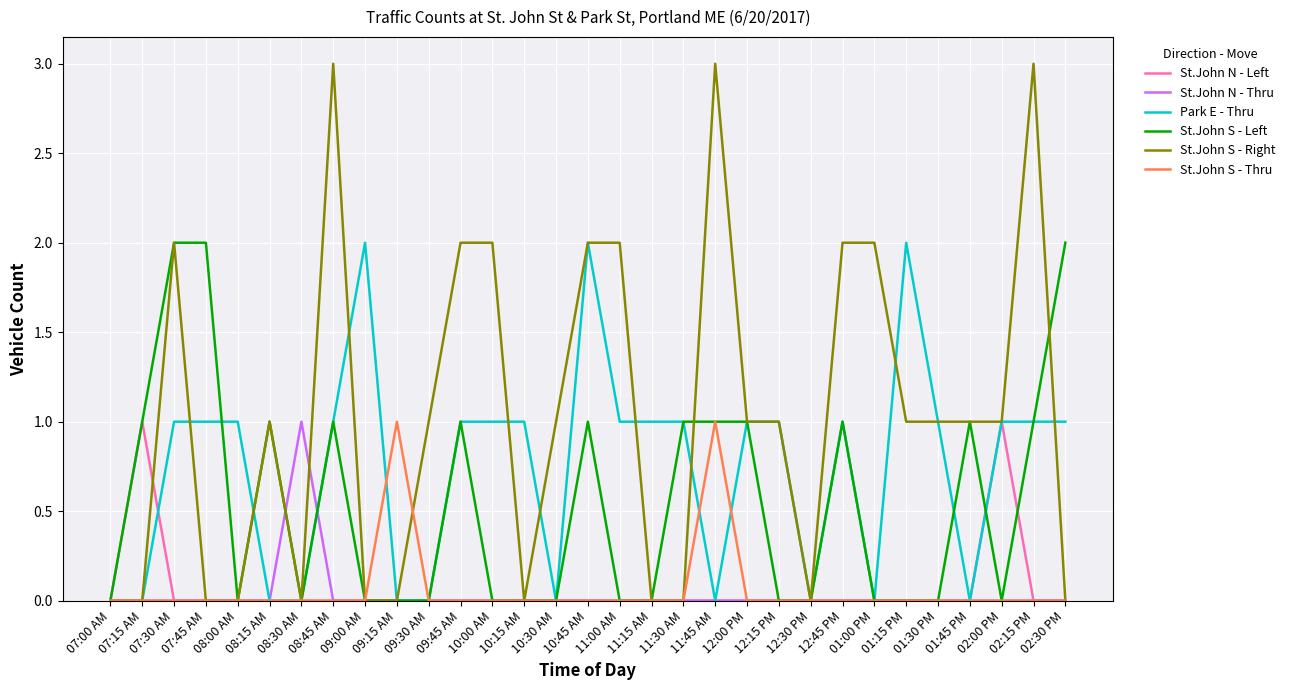

The St.John N - Thru series shows 0 at 09:30 AM. True or false?

True